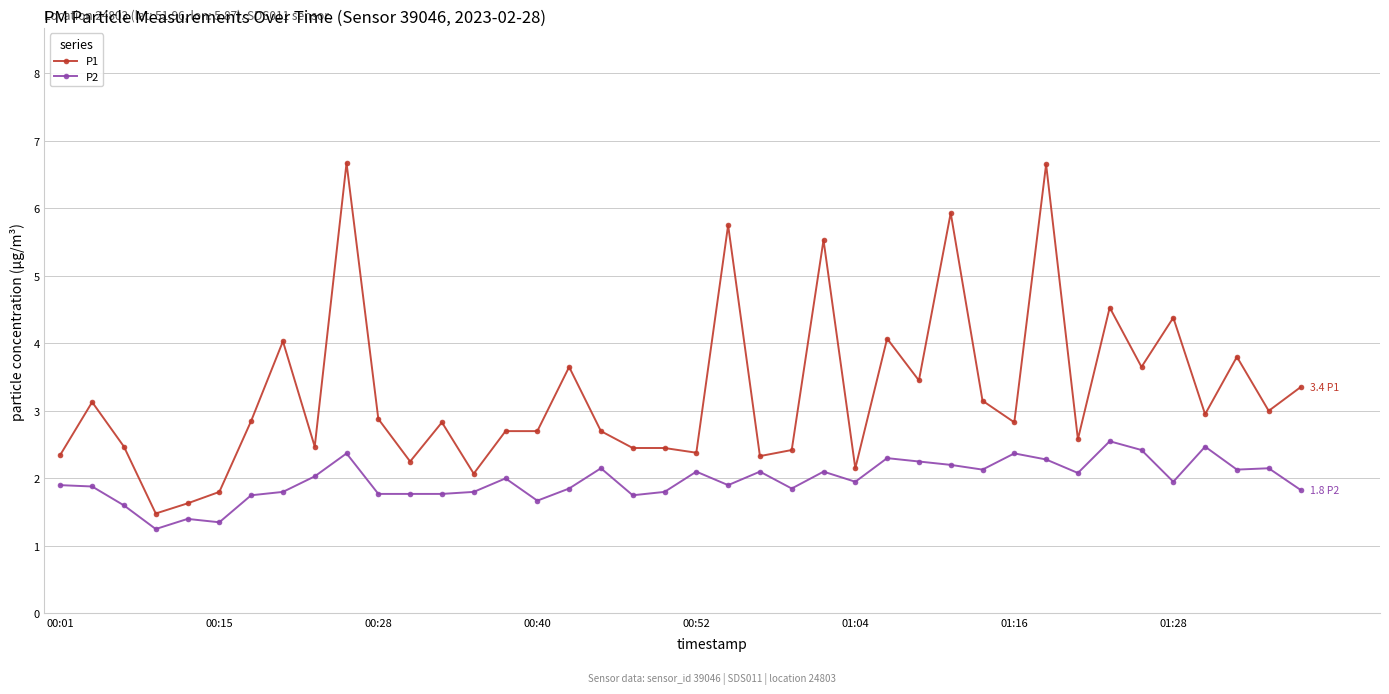

True or false: P1 and P2 cross at least once.

False